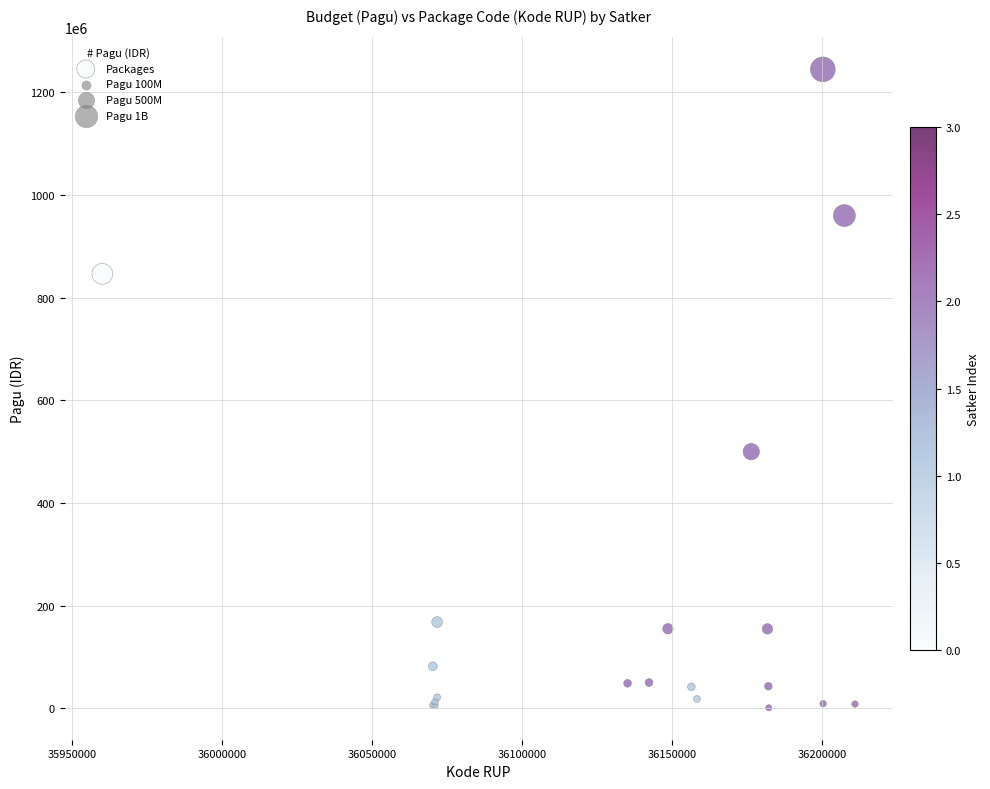

What Y value in the scatter plot is closest to 622840000?

499932000